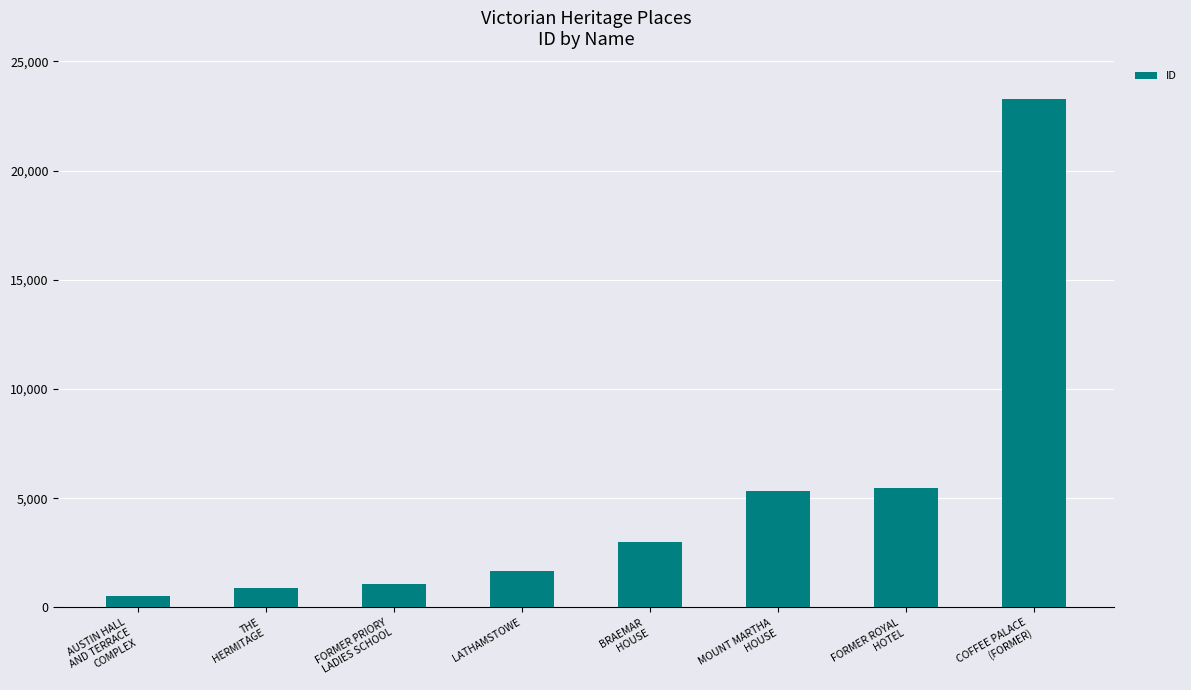

What is the difference between the second highest and second lowest values?

4584